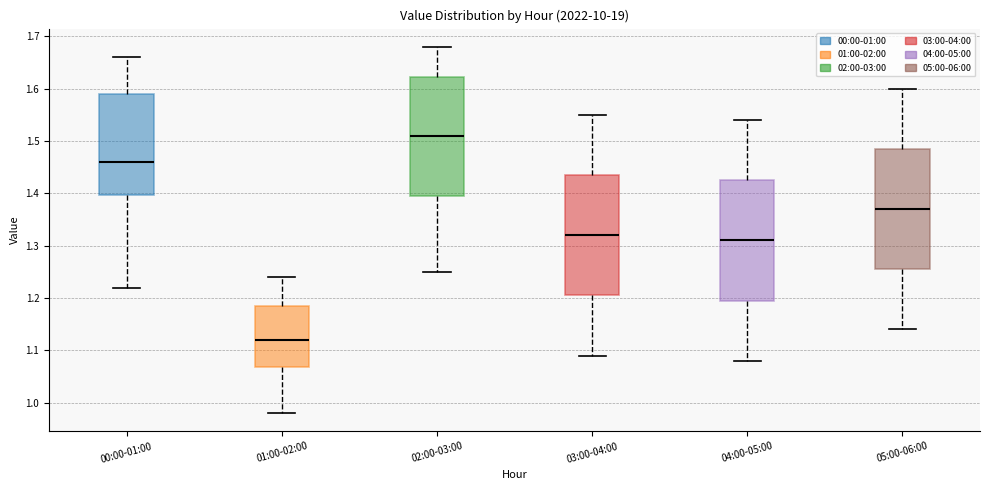

Where does the upper whisker of the box for 02:00-03:00 end on the y-axis? The values are not printed on the chart, so give them approximately, as read against the axis.

1.68